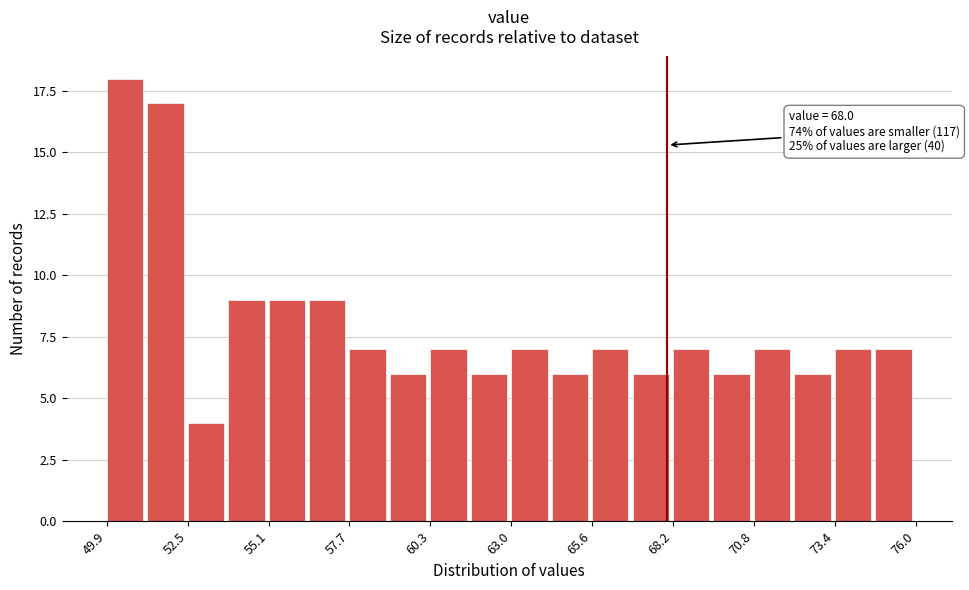

Read against the x-axis, roughly where is the centre of the tallest bar?

50.5